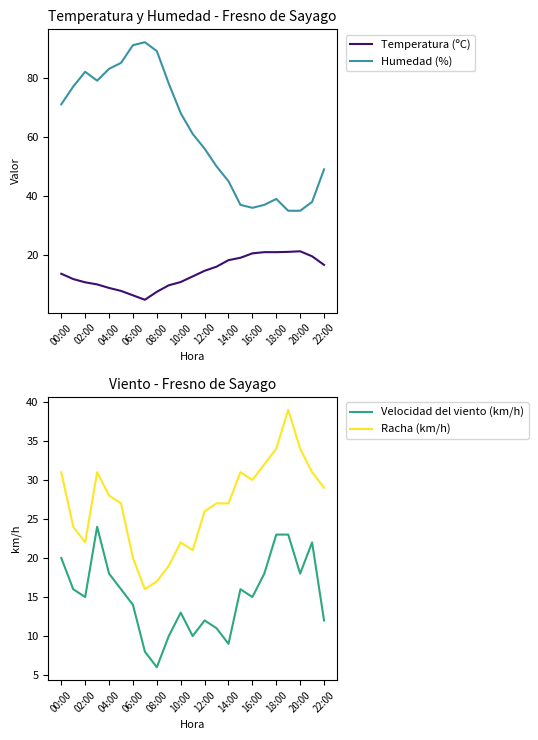

What is the value of the Humedad (%) point at the 7th from the left?

91.0